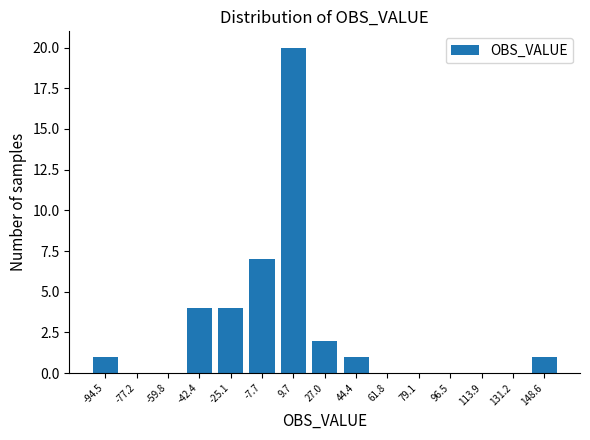

Reading right to left, extract all data points from this chart.

148.6=1	131.2=0	113.9=0	96.5=0	79.1=0	61.8=0	44.4=1	27.0=2	9.7=20	-7.7=7	-25.1=4	-42.4=4	-59.8=0	-77.2=0	-94.5=1